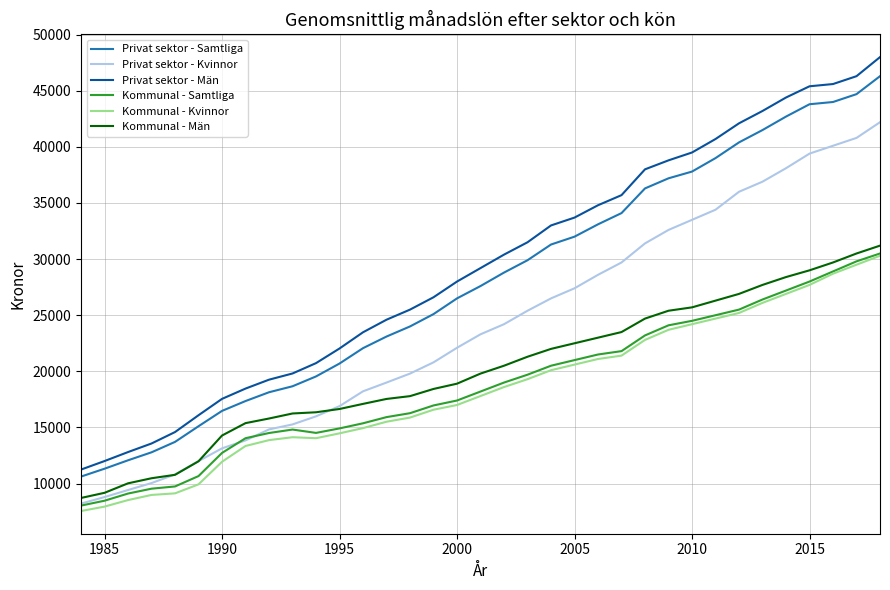

Which series has the widest spread of values?

Privat sektor - Män